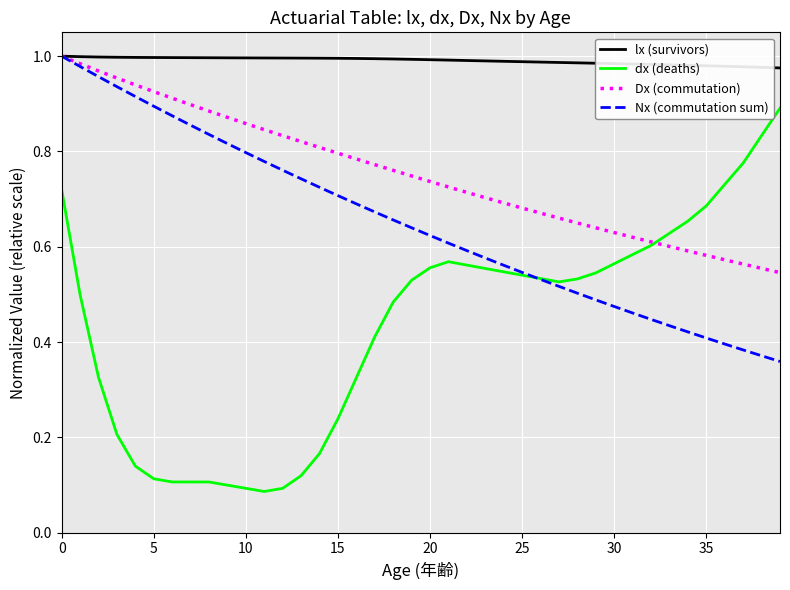

List the series in order of their overall mean, highest first.

lx (survivors), Dx (commutation), Nx (commutation sum), dx (deaths)